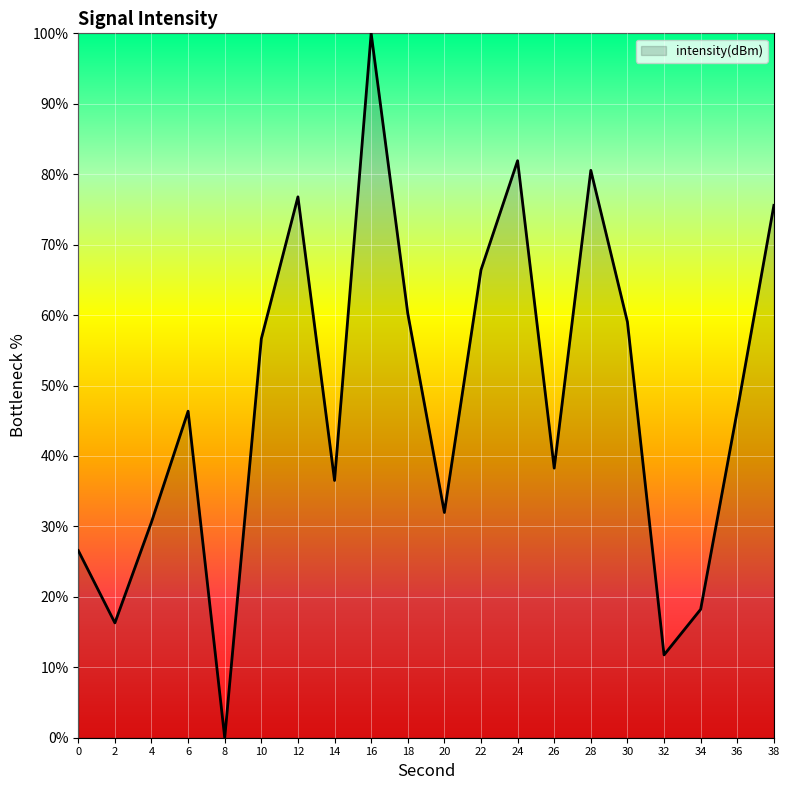

Reading left to right, list all the values displayed in this chart.

26.6	16.3	30.6	46.4	0.0	56.6	76.8	36.5	100.0	60.2	32.0	66.4	81.9	38.3	80.6	59.0	11.8	18.2	46.4	75.6